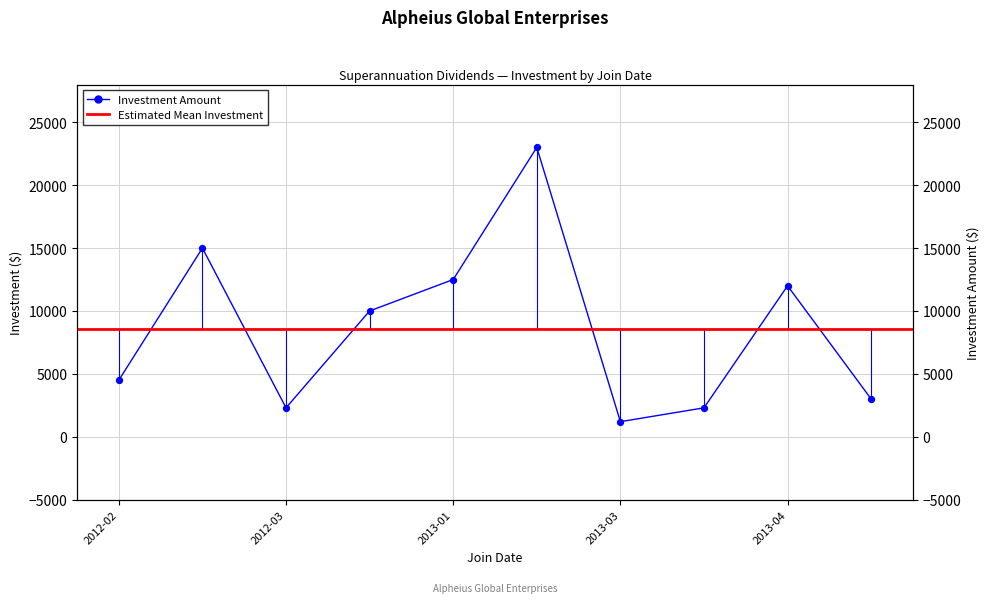

Between 2012-02-23 and 2013-01-12, which is larger?

2012-02-23